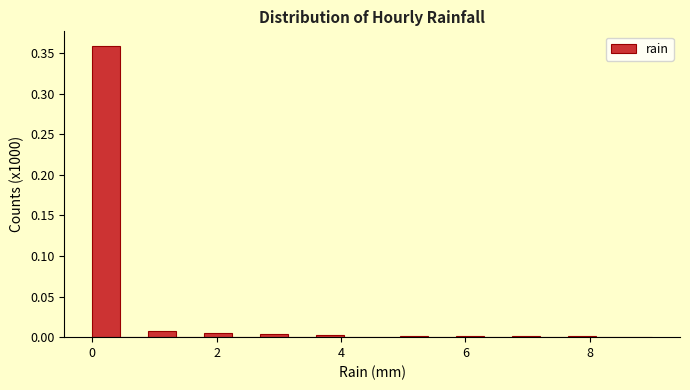

Around what value on the x-axis is the tallest bar? Give the approximate position of its centre, as read against the axis.

0.2